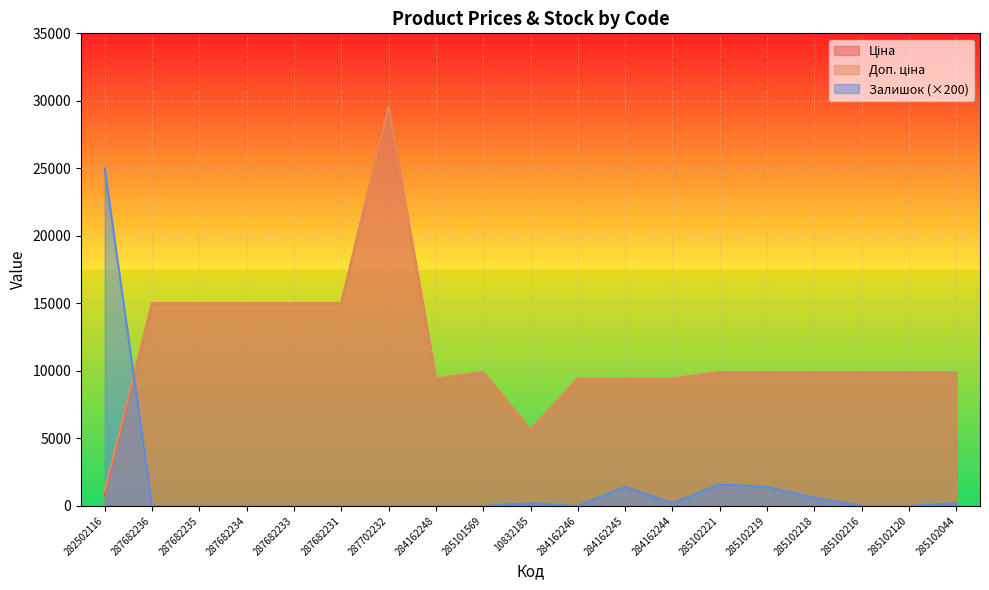

At how many categories does at least one series exceed 8855?

18